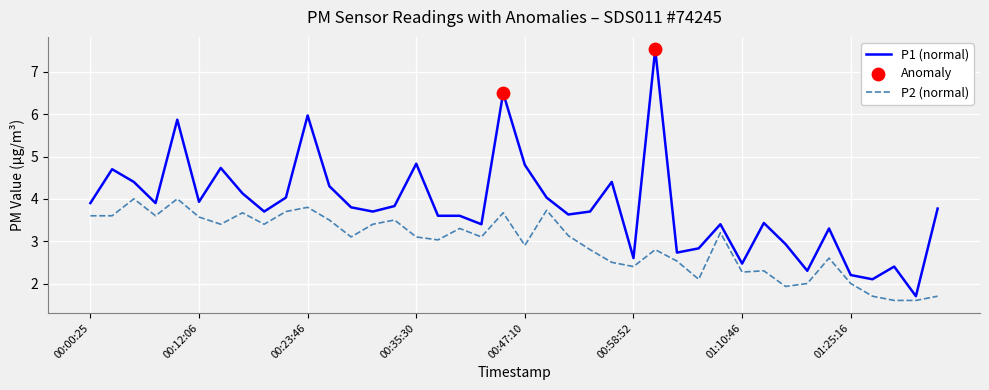

Which series has the largest range (max minus min)?

P1 (normal)